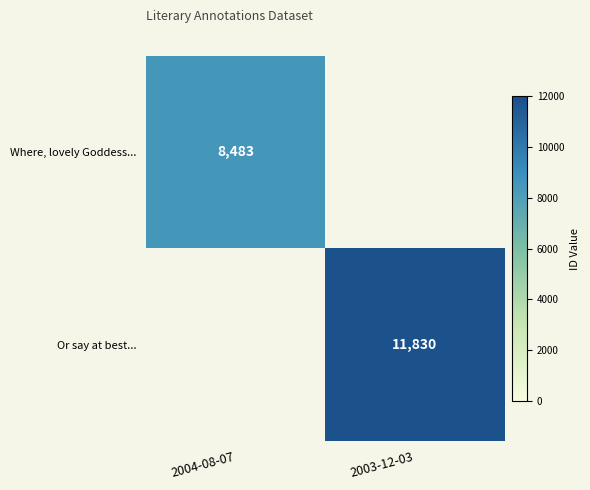

Is it true that Or say at best... equals 11830 at 2003-12-03?

True